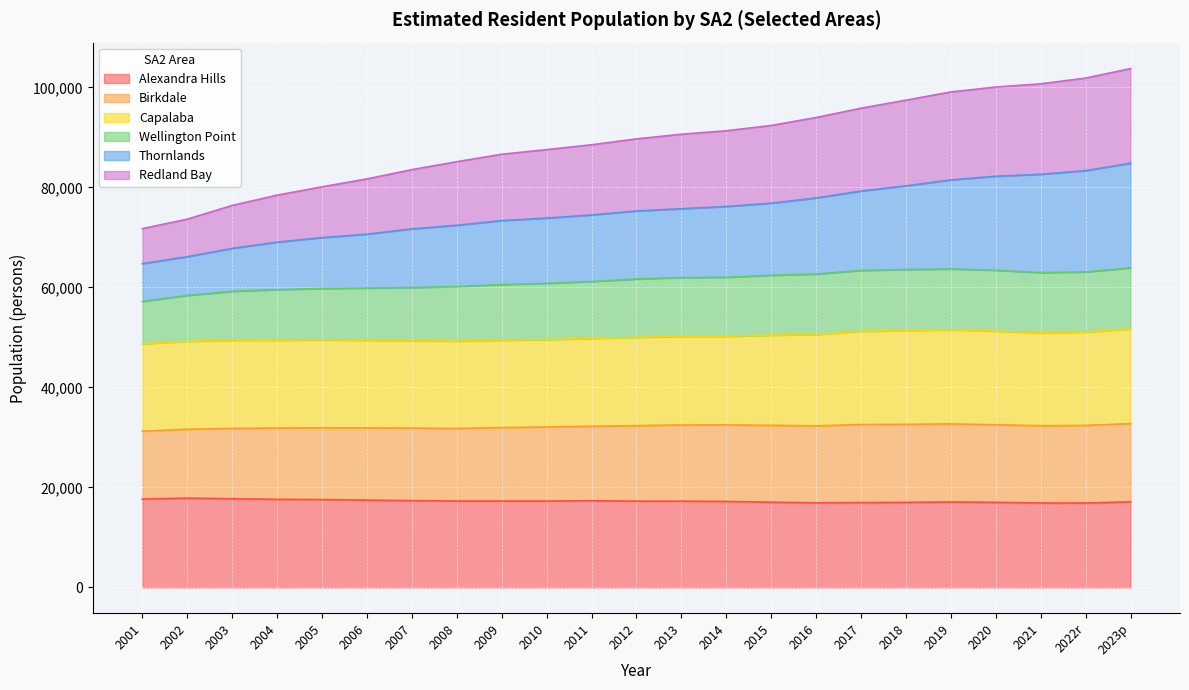

Which series changed the most between 2001 and 2020?

Redland Bay